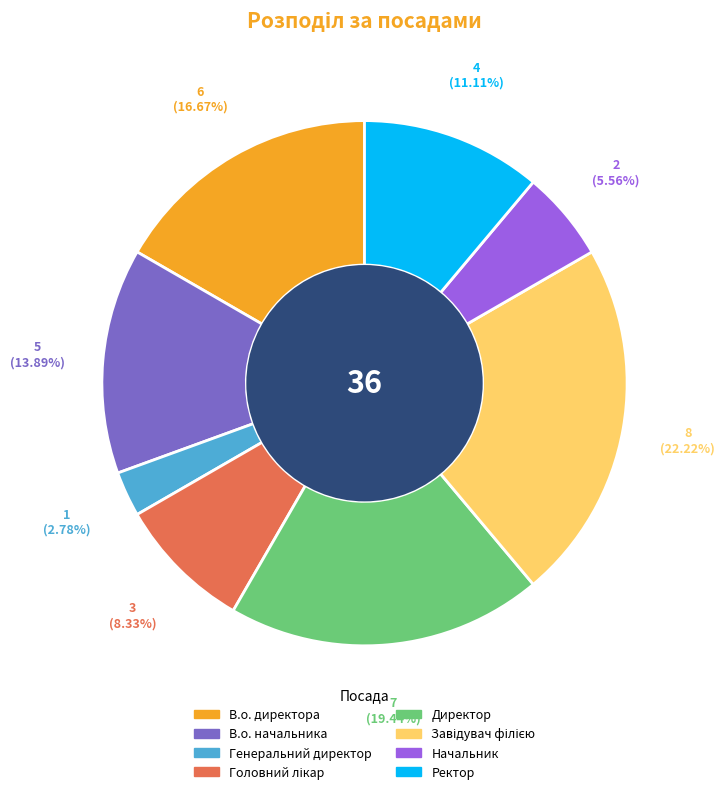

How many slices are in this pie chart?

8